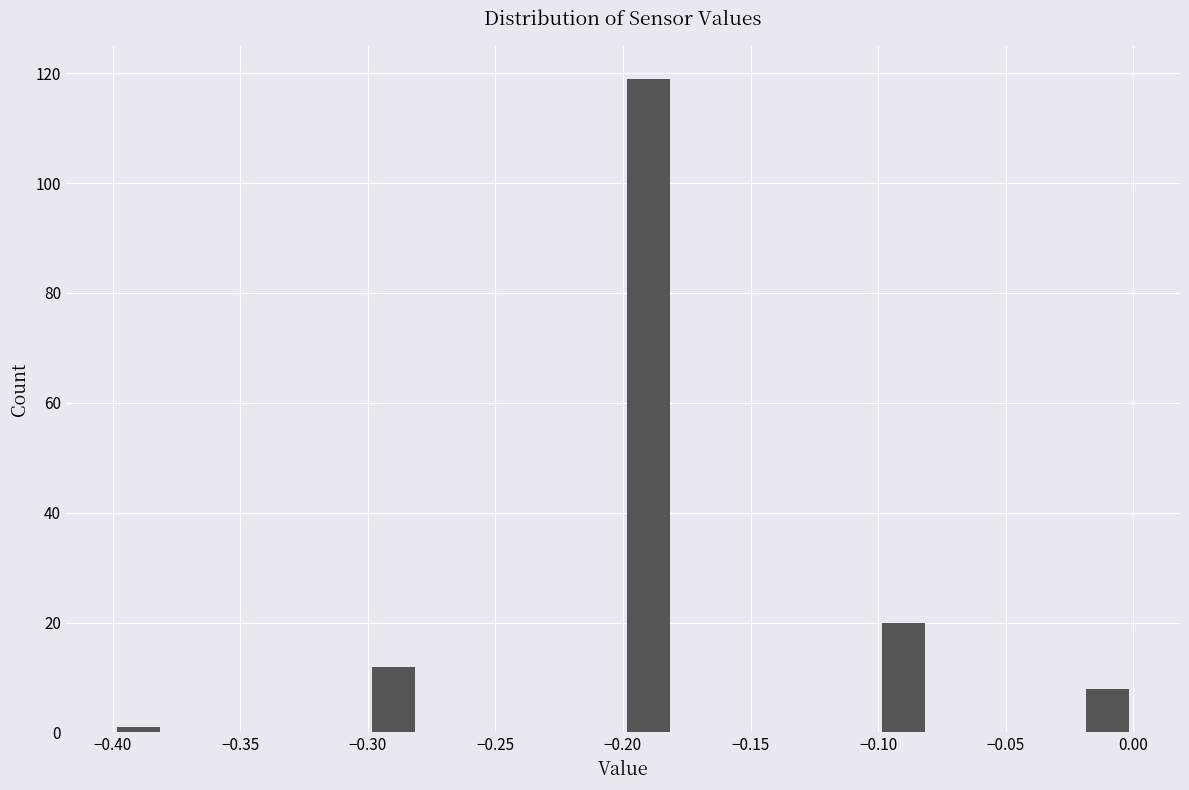

Which range on the x-axis has the tallest bar?

-0.20 to -0.18